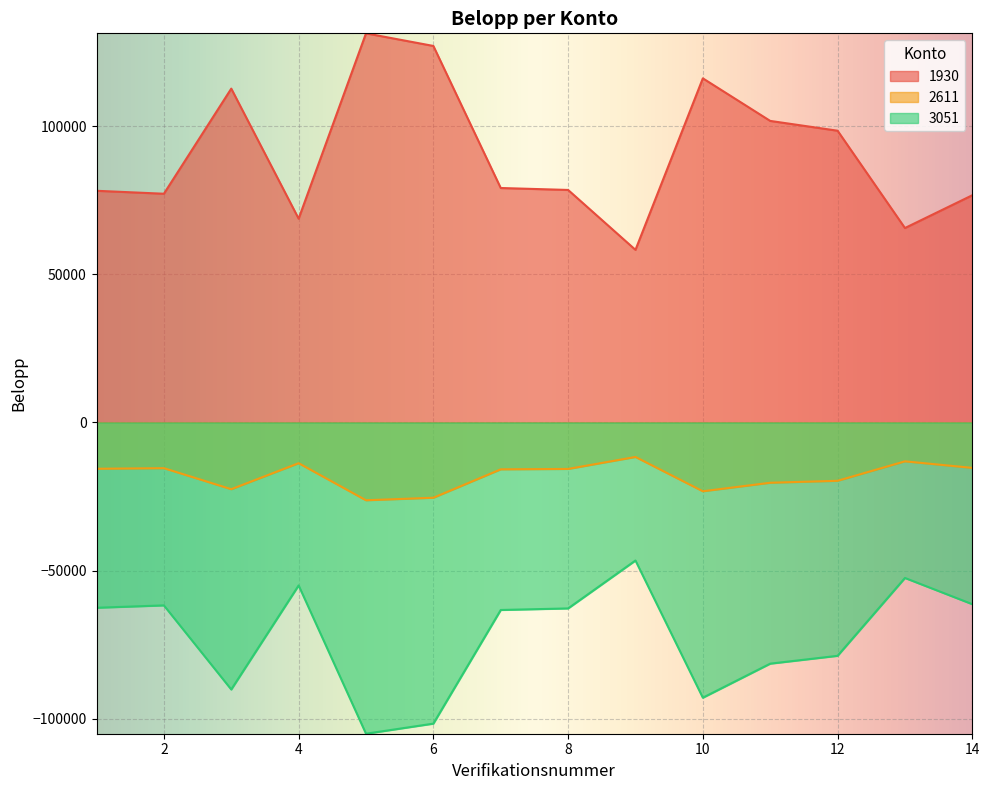

What is the average value of the 2611 series?

-18142